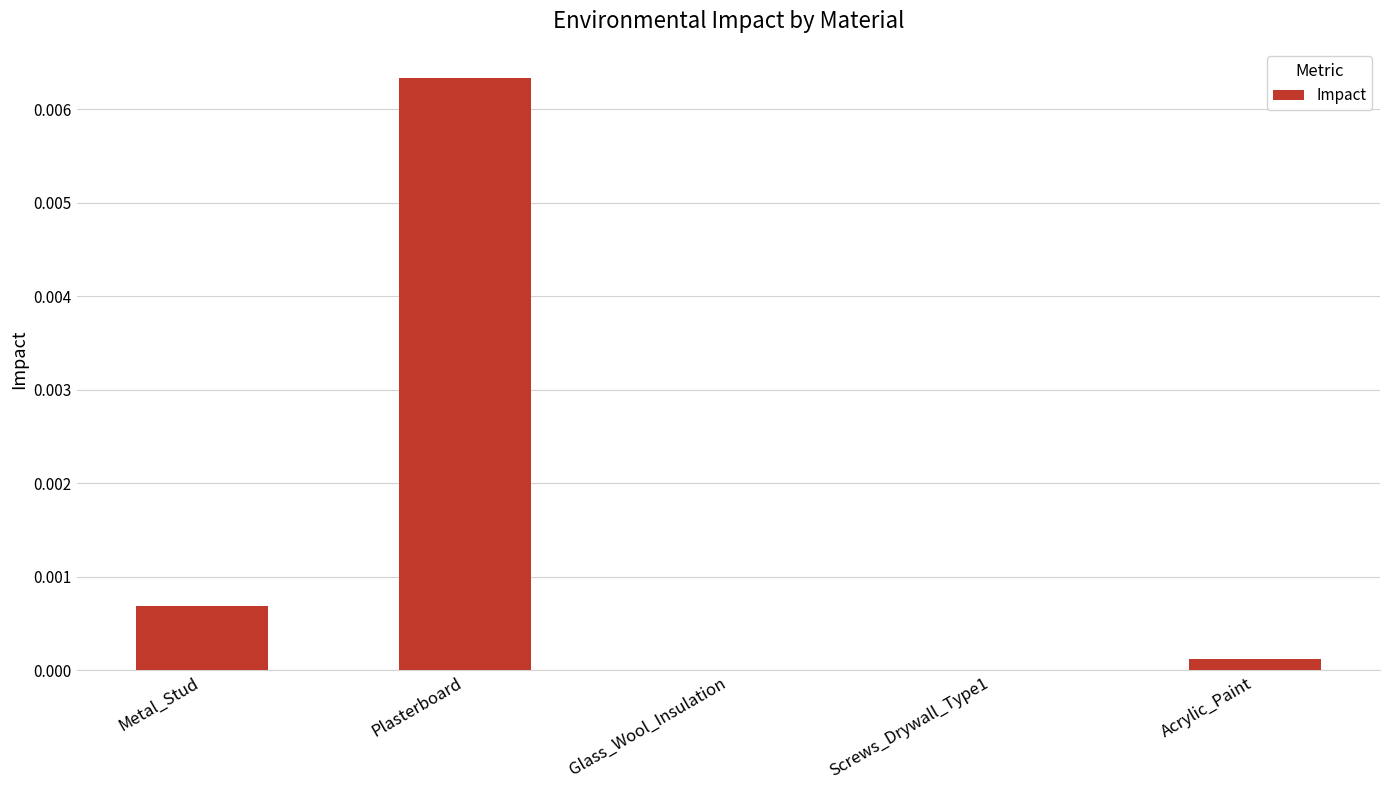

How many data points does each series have?

5